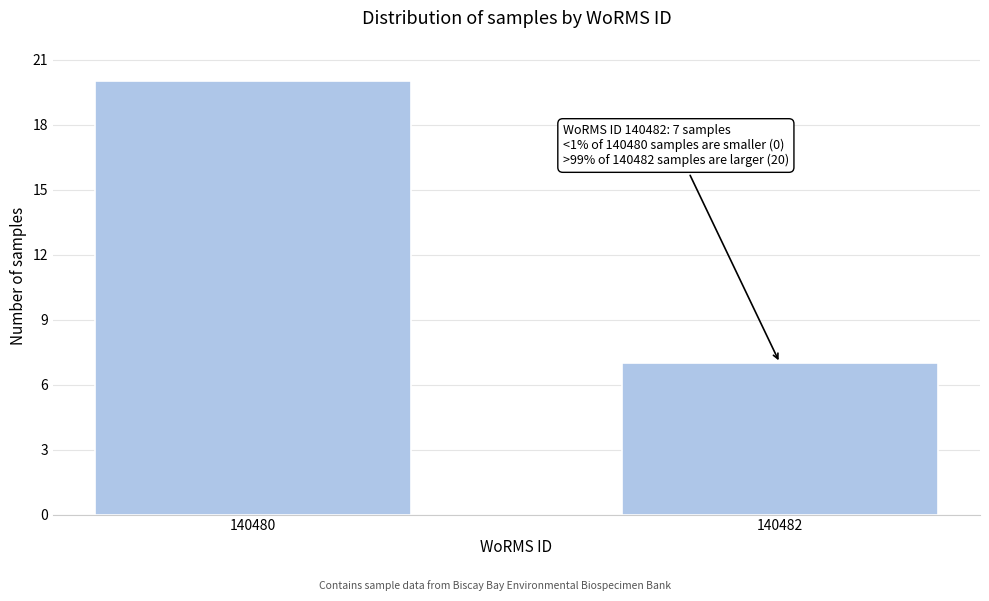

Reading right to left, extract all data points from this chart.

140482=7	140480=20